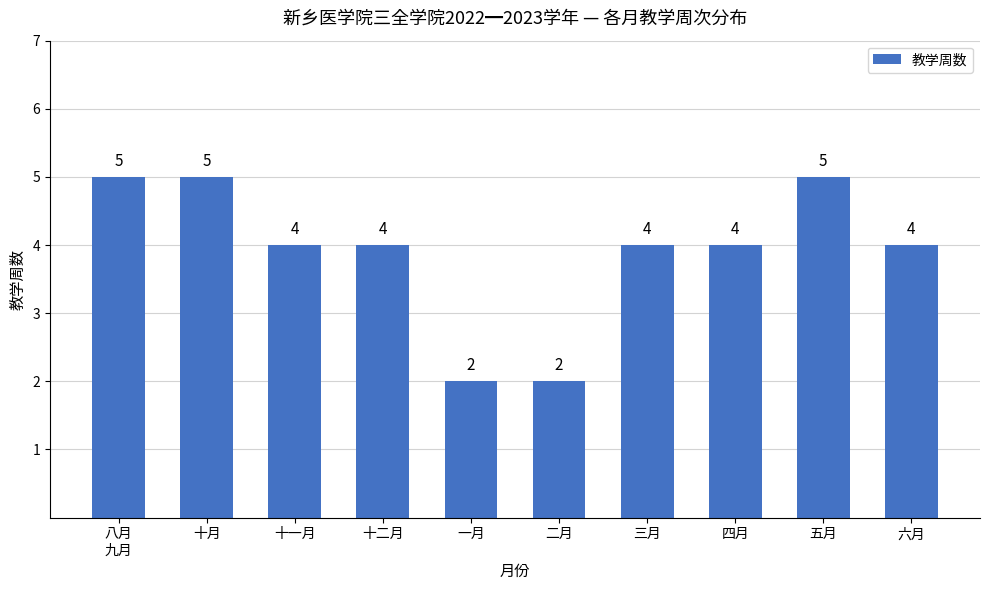

Count the values in the range 4 to 5.

8